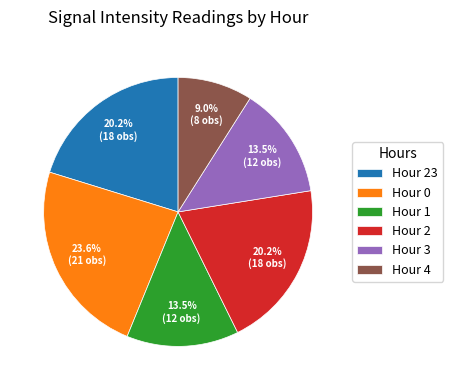

What is the total percentage of Hour 23 and Hour 4?

29.2%